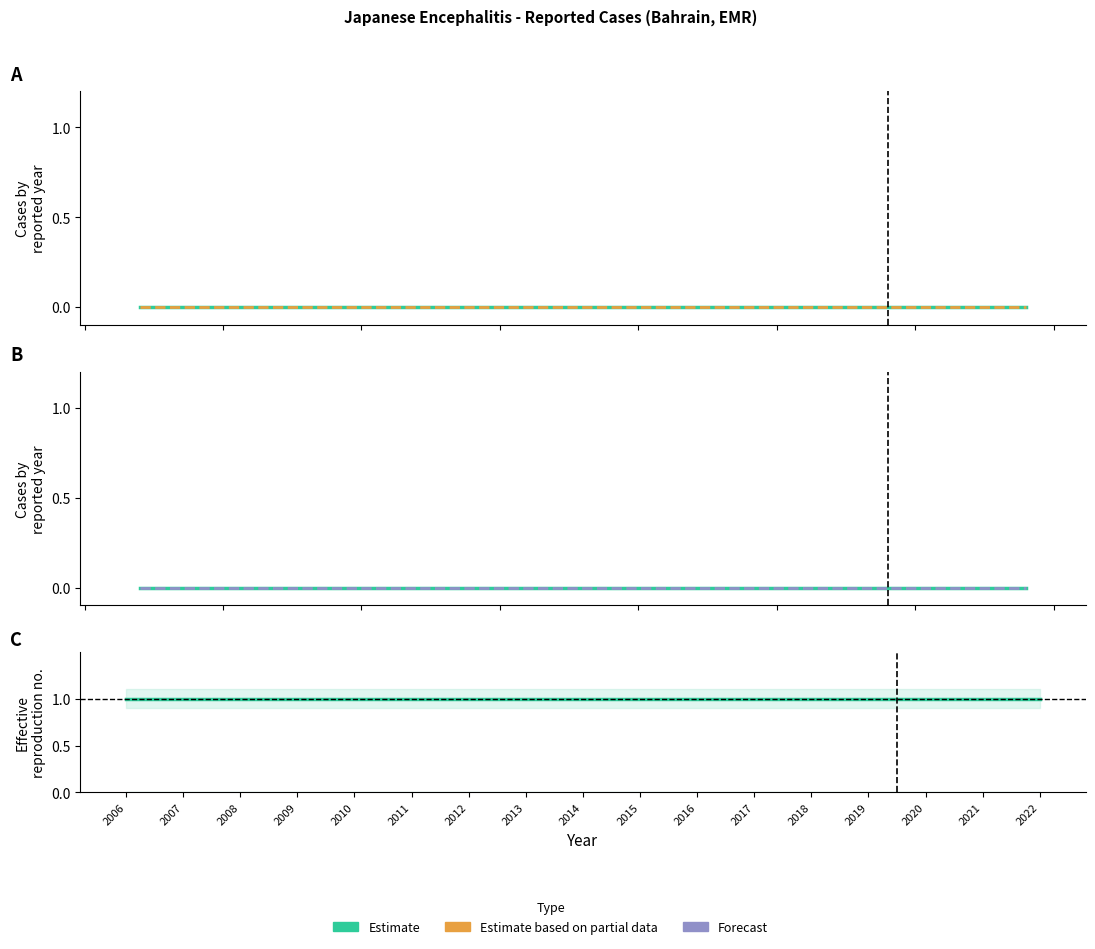

What is the difference between the highest and lowest values at 2020?

1